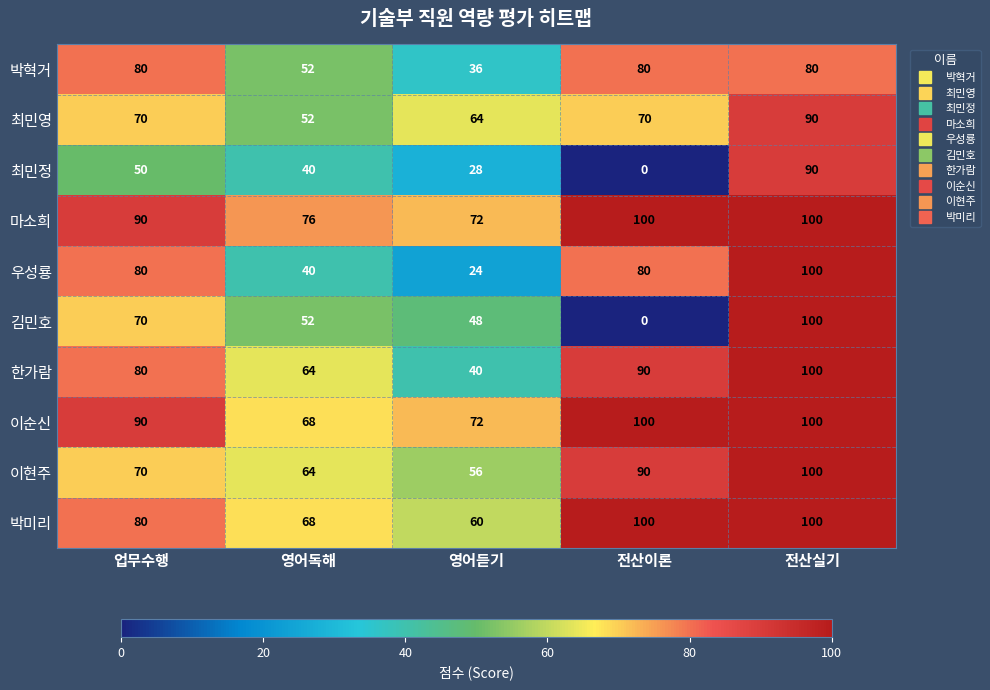

Which series has the largest total across all categories?

마소희